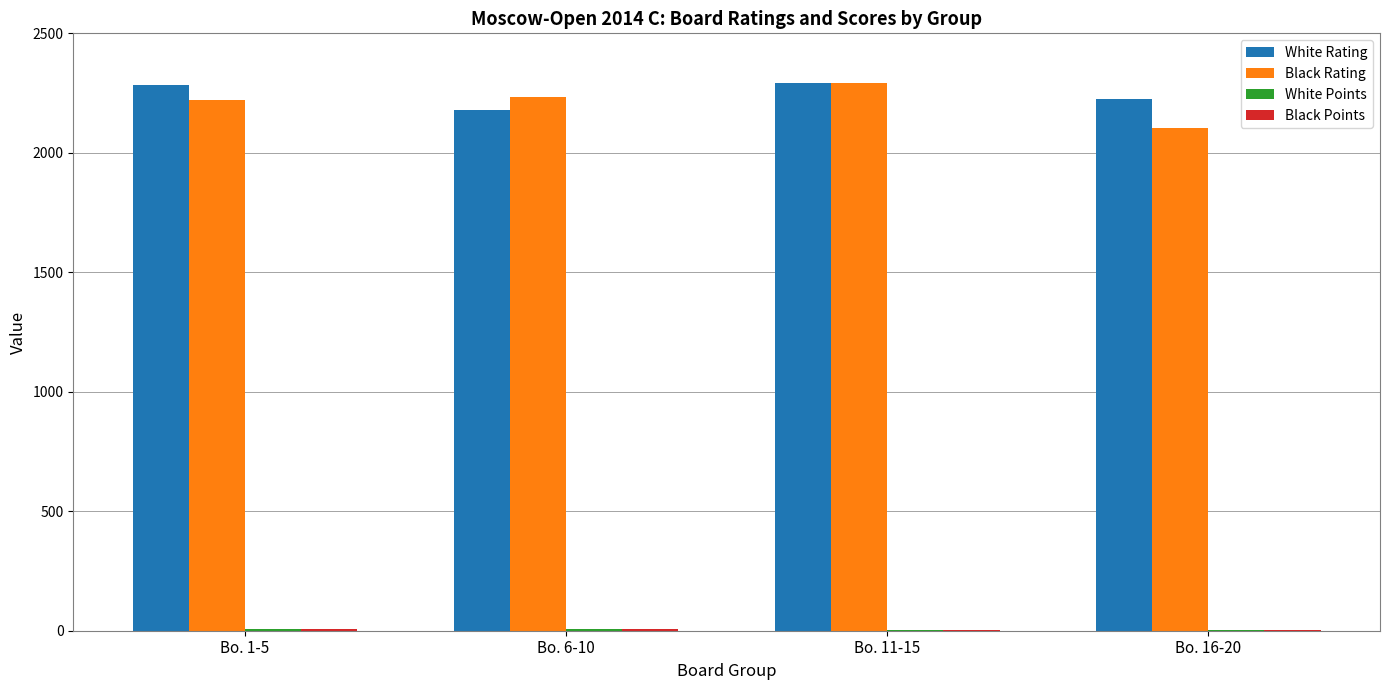

What is the maximum value shown in the chart?

2293.0